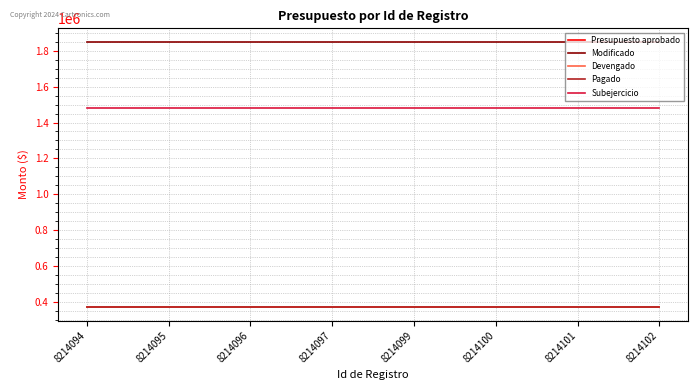

What is the spread (max minus min) of values at 8214102?

1481017.0